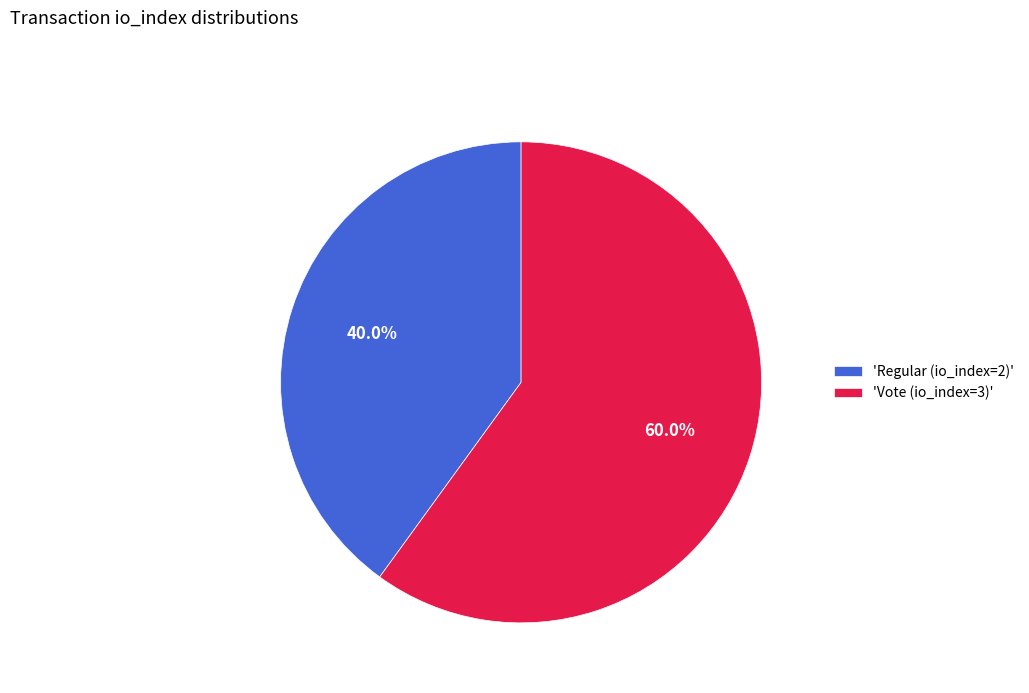

Do 'Regular (io_index=2)' and 'Vote (io_index=3)' together represent more than half of the pie?

Yes